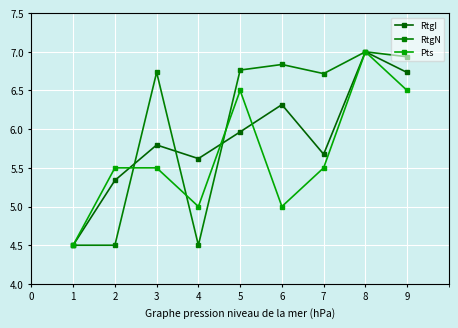

How many RtgN values are between 4 and 6?

3